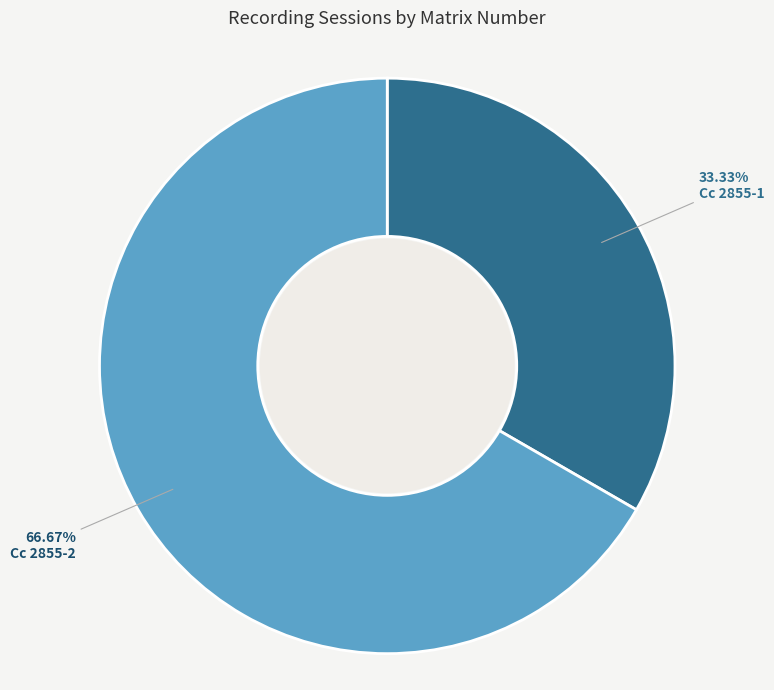

Does any single category account for the majority?

Yes